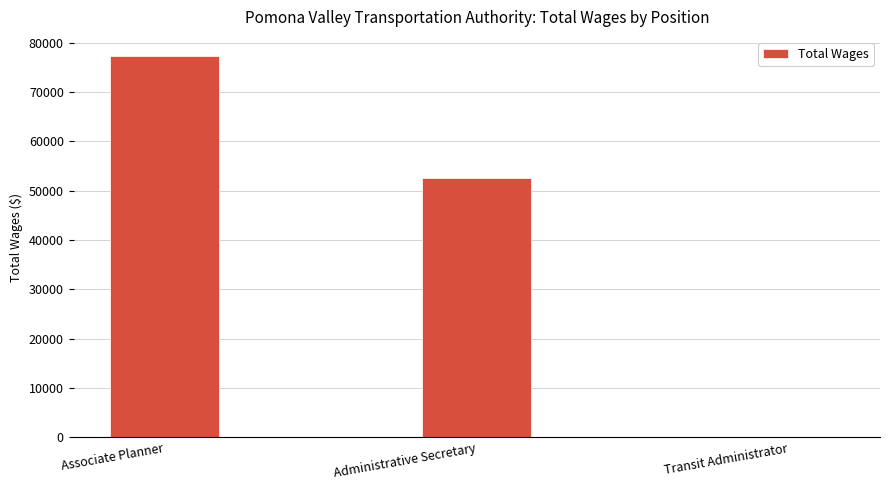

At which category does the chart reach its peak across all series?

Associate Planner